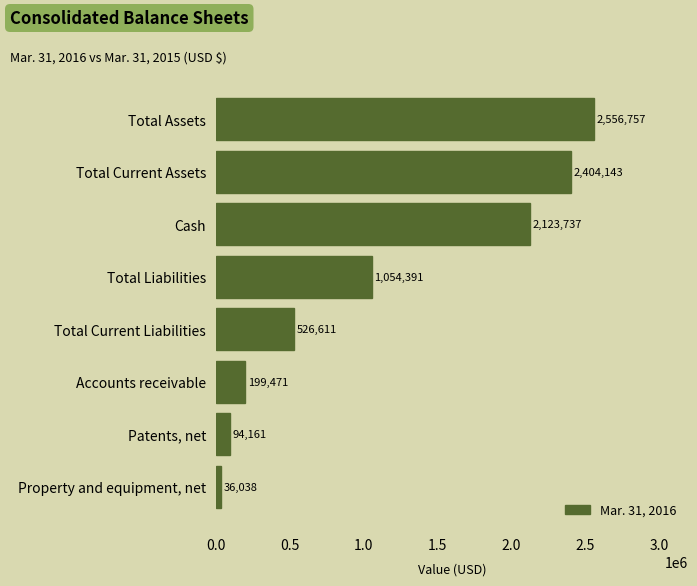

What is the greatest value displayed?

2556757